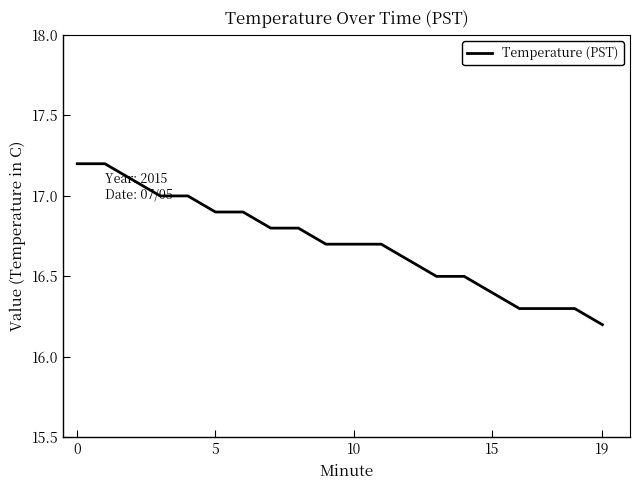

What is the maximum value shown in the chart?

17.2